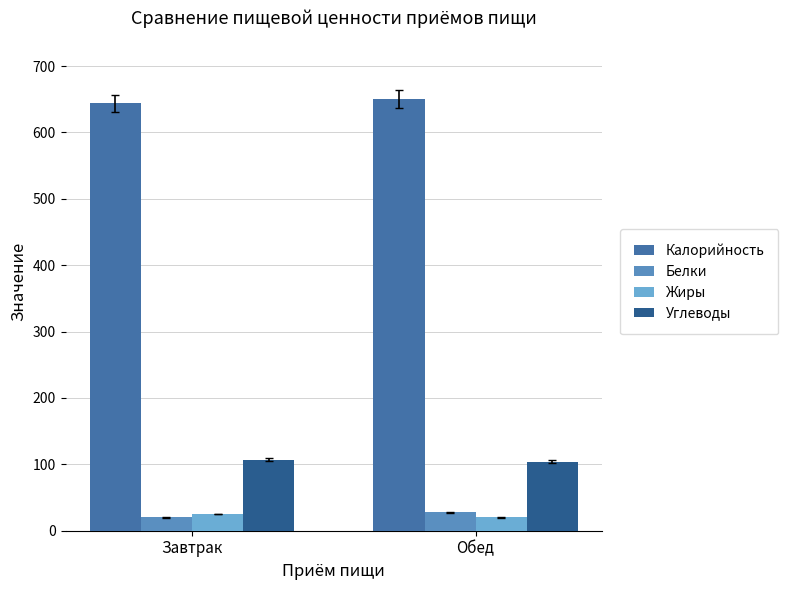

Between Обед and Завтрак, which is larger?

Обед